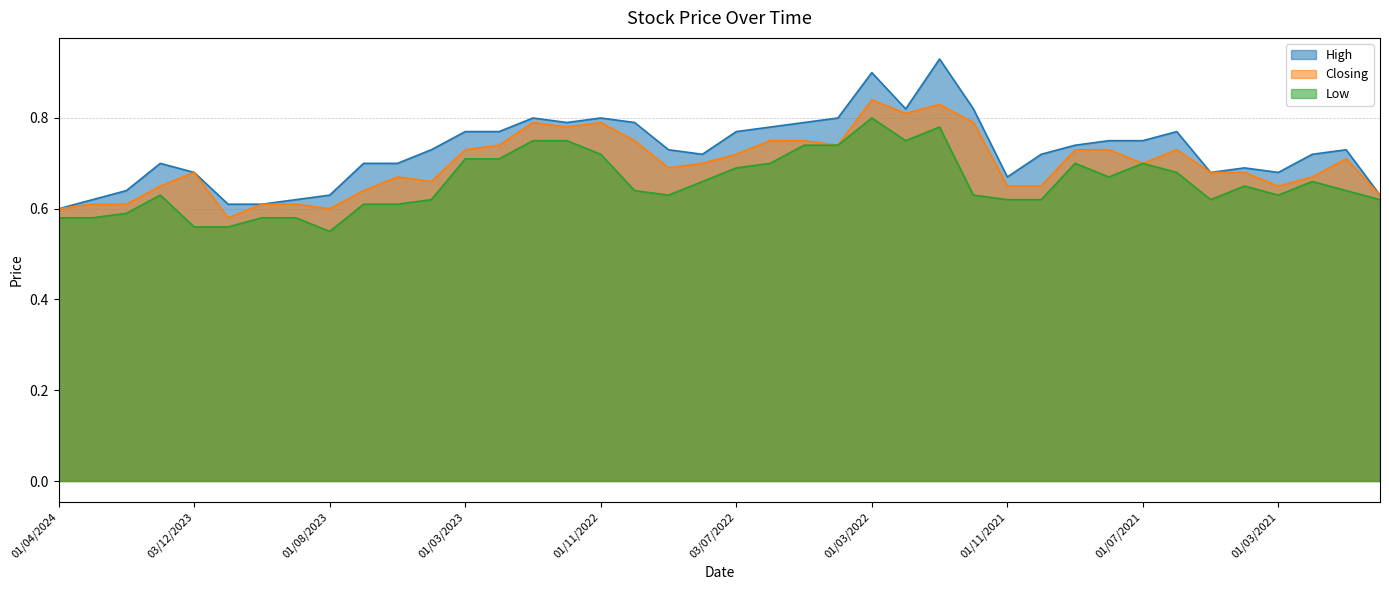

True or false: High has more than 2 interior local peaks.

True